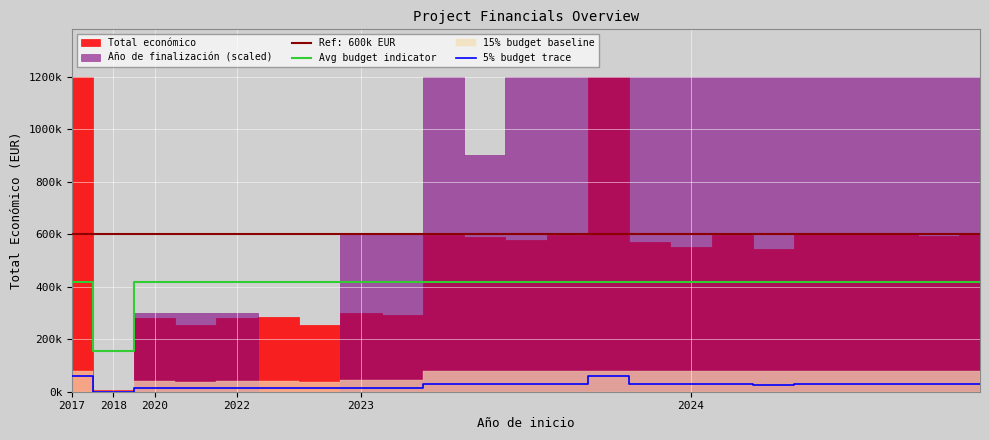

Which label corresponds to the smallest value in the chart?

2018